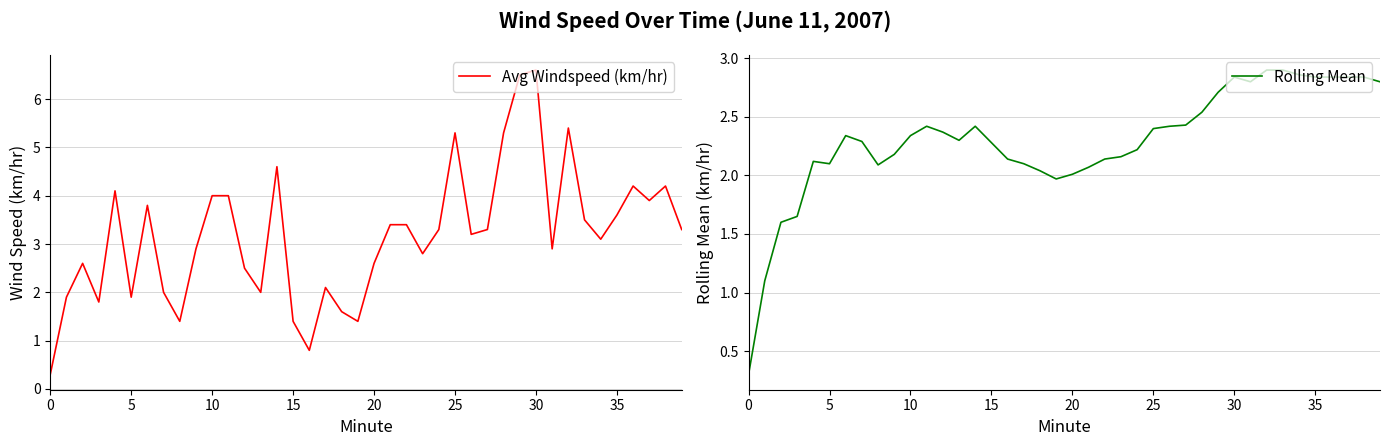

At which label does Rolling Mean reach its peak?

32